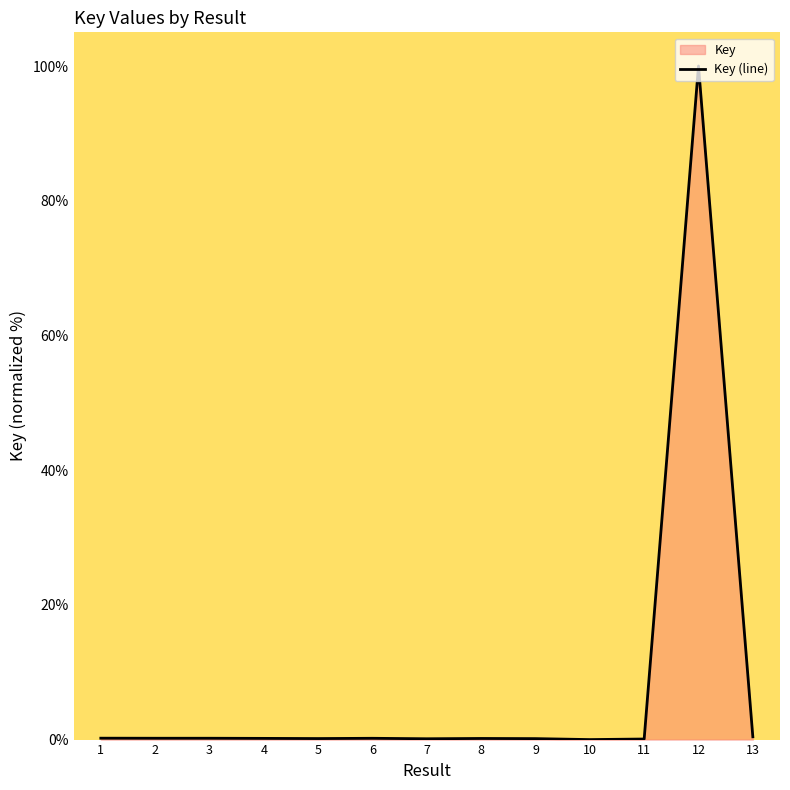

The chart shows a value of 0.5 at 13. True or false?

False